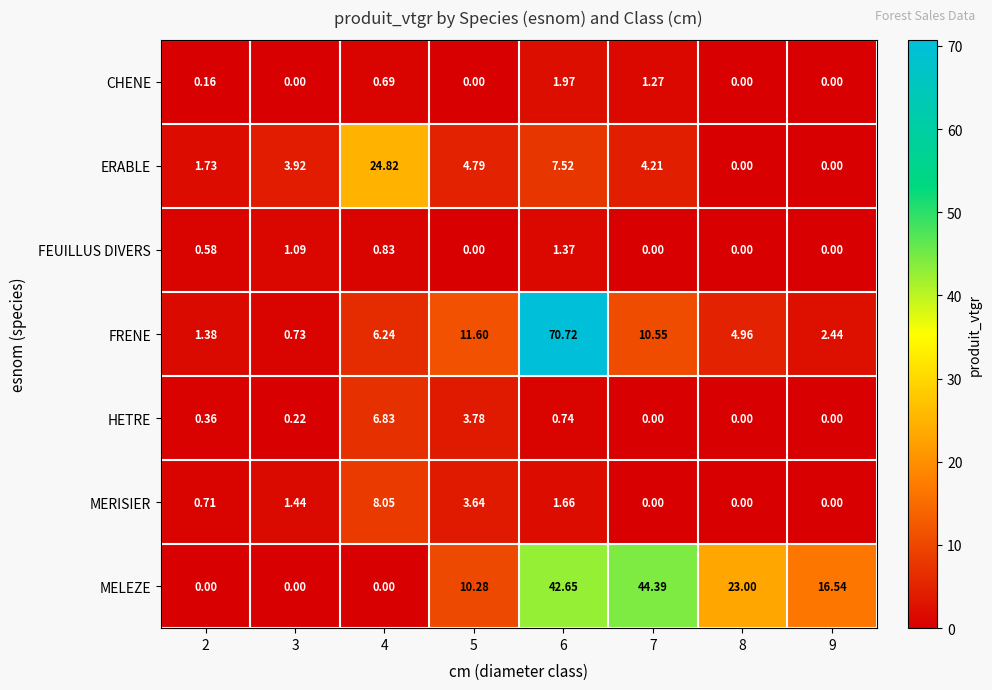

Is the value of FEUILLUS DIVERS at 2 greater than the value of MERISIER at 7?

Yes